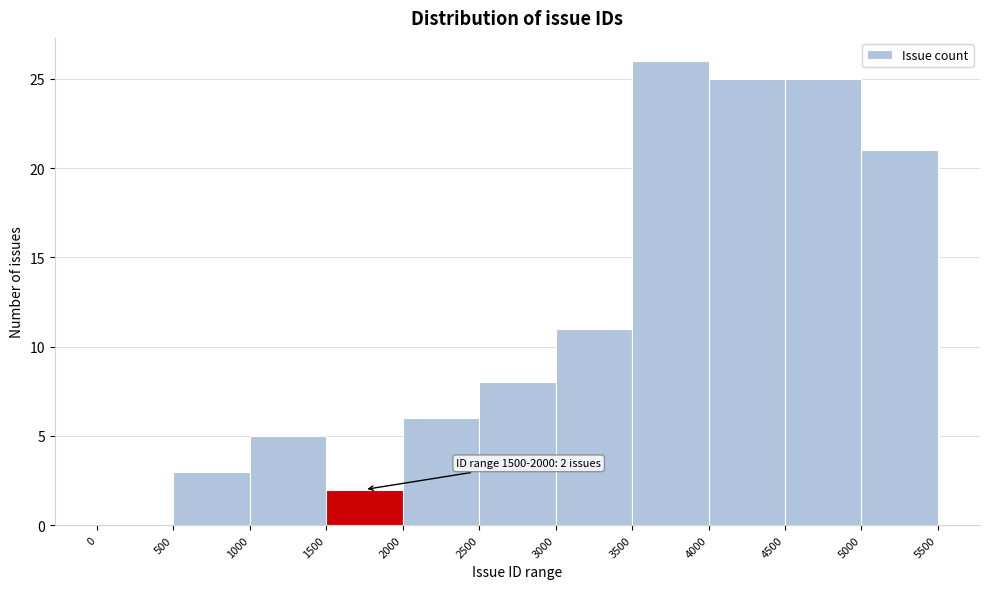

Which range on the x-axis has the tallest bar?

3500 to 4000